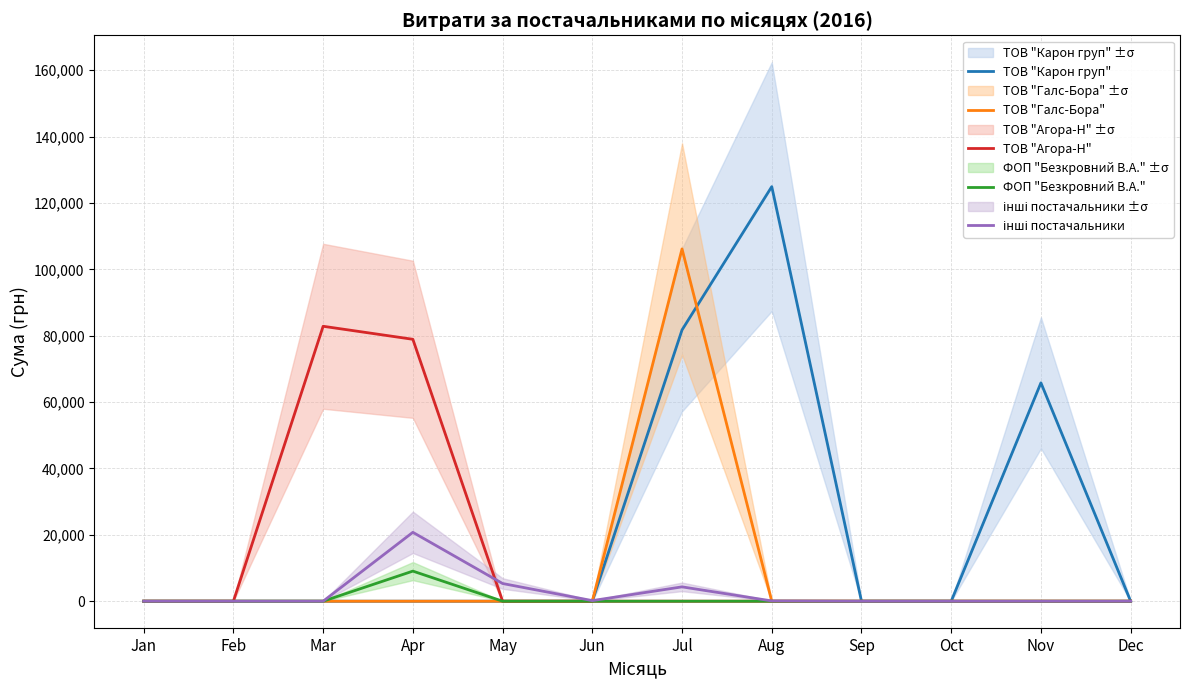

Between Dec and Jun, which is larger?

Dec